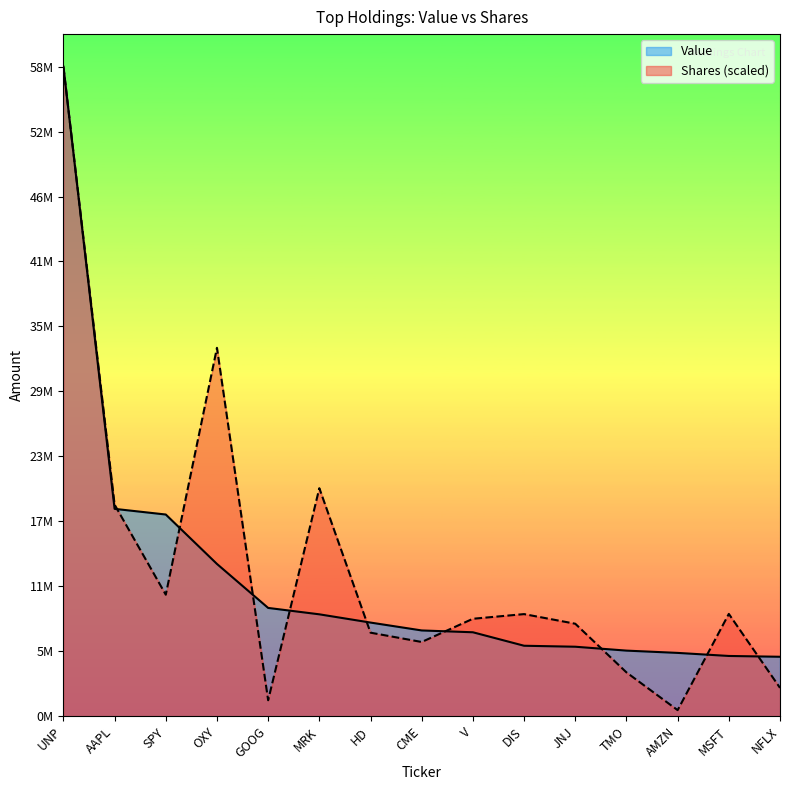

After their last crossing, which series has the higher values: Shares or principal amount or Value?

Value